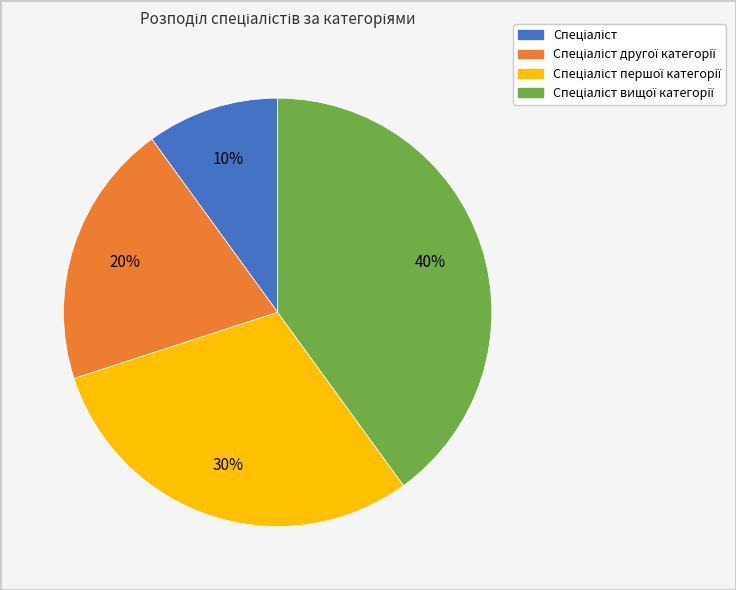

To the nearest percent, what is the difference between the largest and smallest slice percentages?

30%